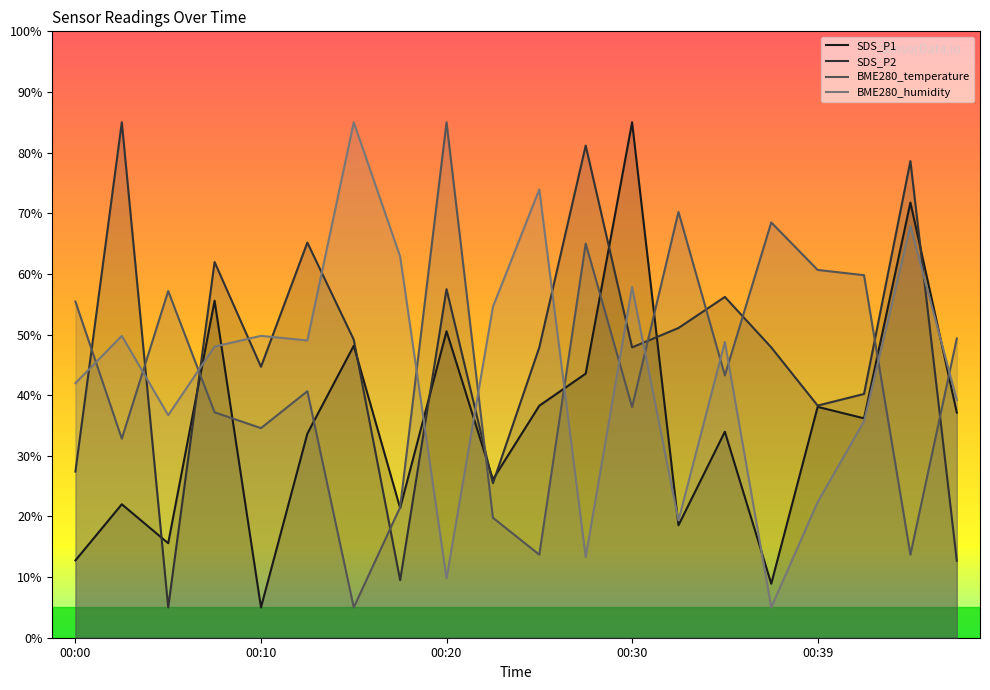

How many interior local peaks does the BME280_temperature series have?

6